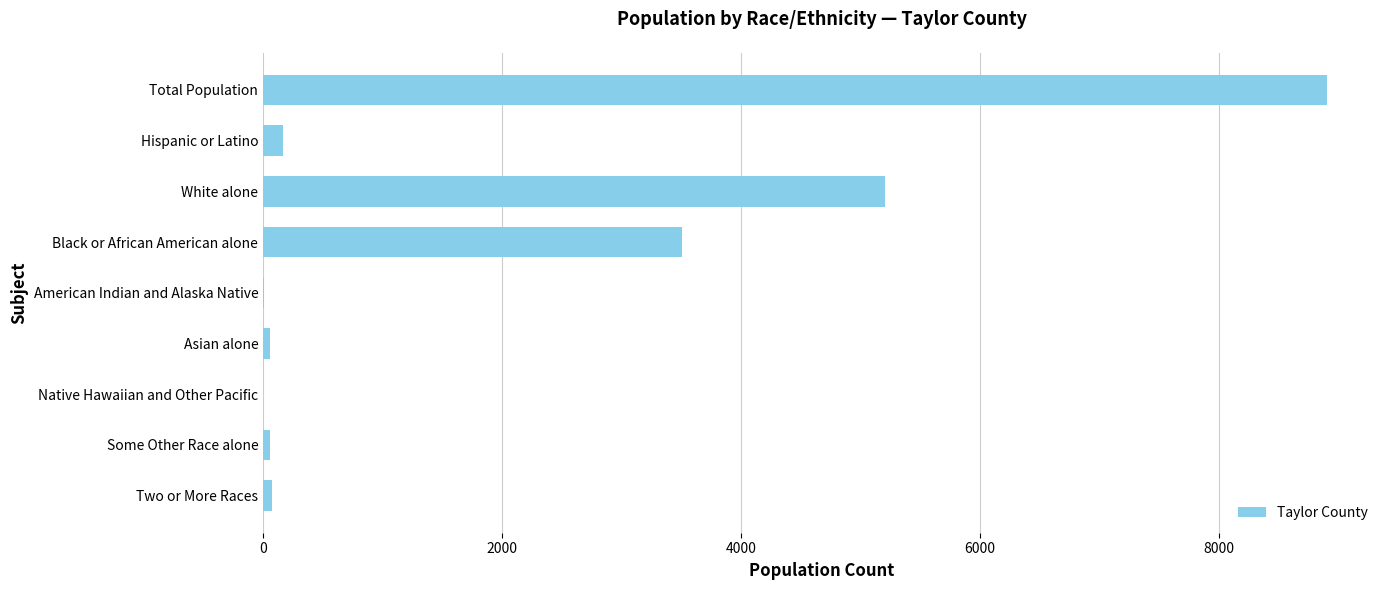

Between Black or African American alone and American Indian and Alaska Native, which is larger?

Black or African American alone